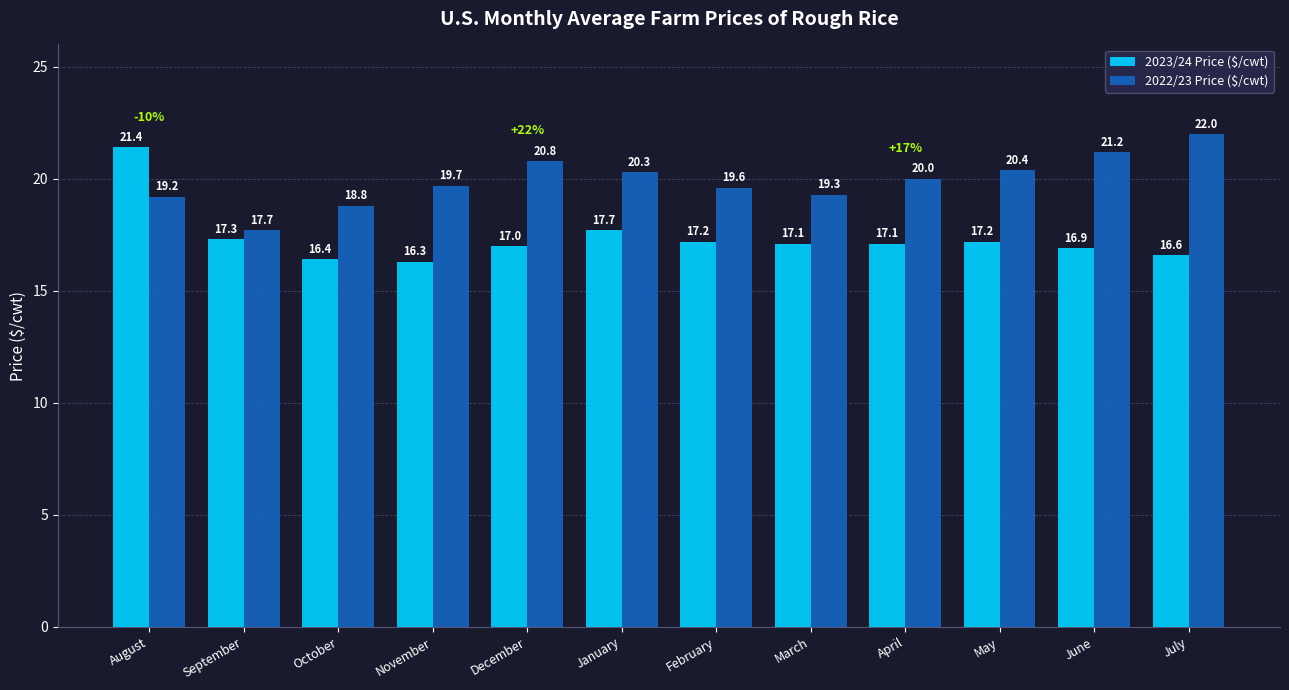

What is the total value across all series at June?

38.1